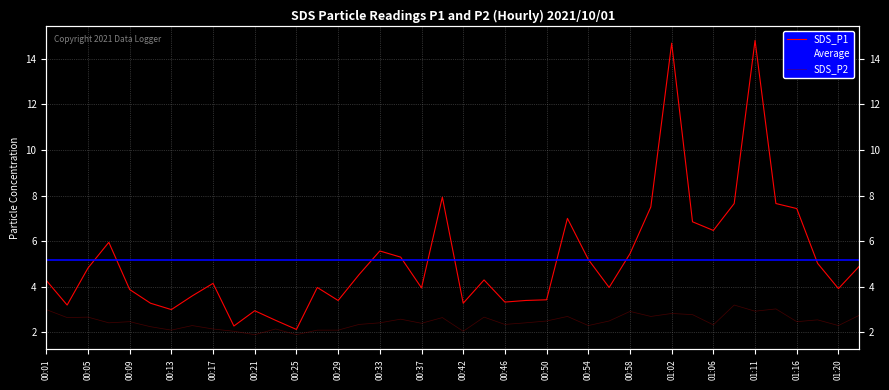

At which category does SDS_P1 reach its first local valley?

00:03